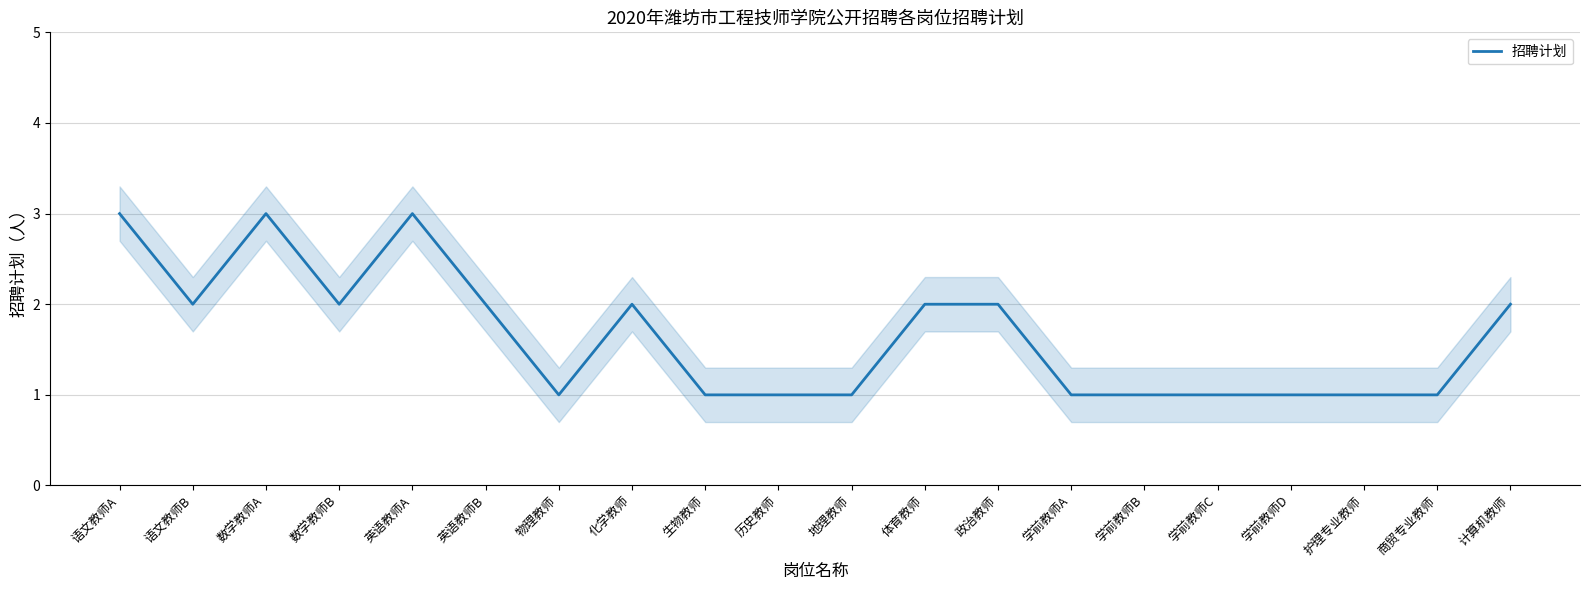

How many points are lower than both their immediate neighbors (excluding endpoints)?

3